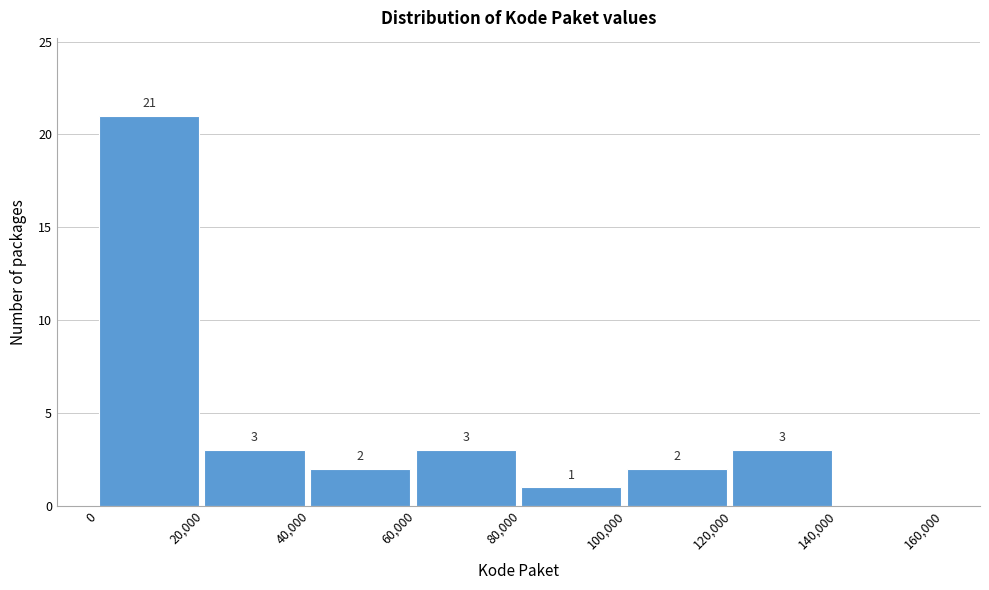

Which range on the x-axis has the tallest bar?

0 to 20,000